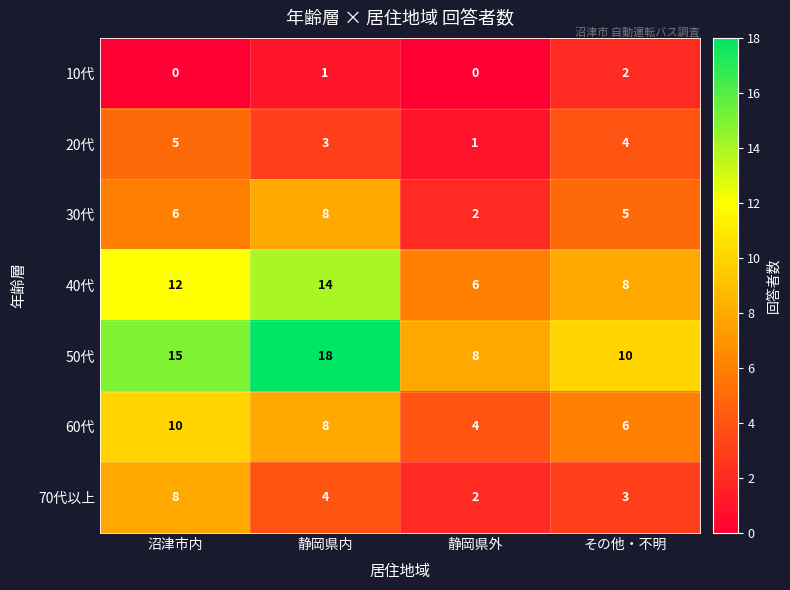

What is the average value of the 70代以上 series?

4